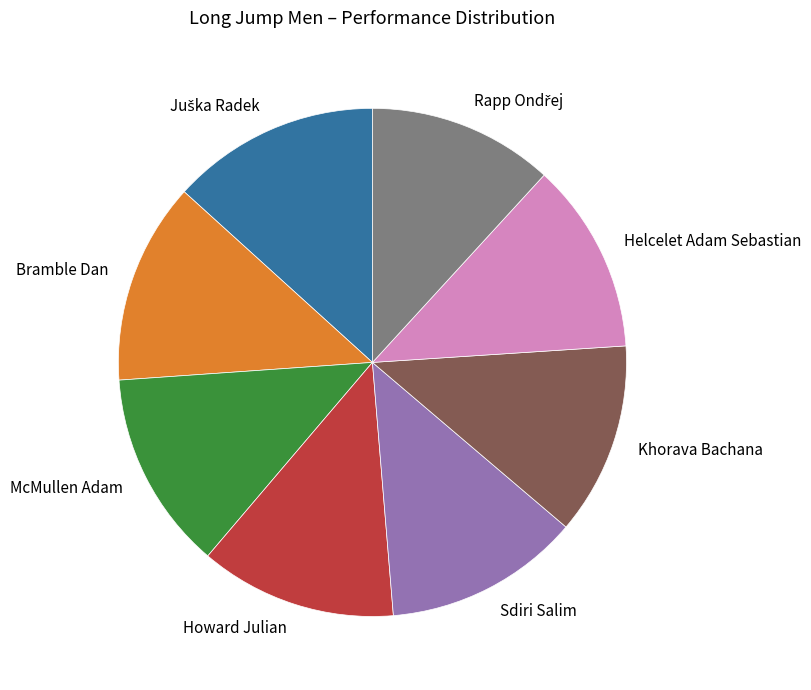

Is it true that Khorava Bachana is 3% of the pie?

False